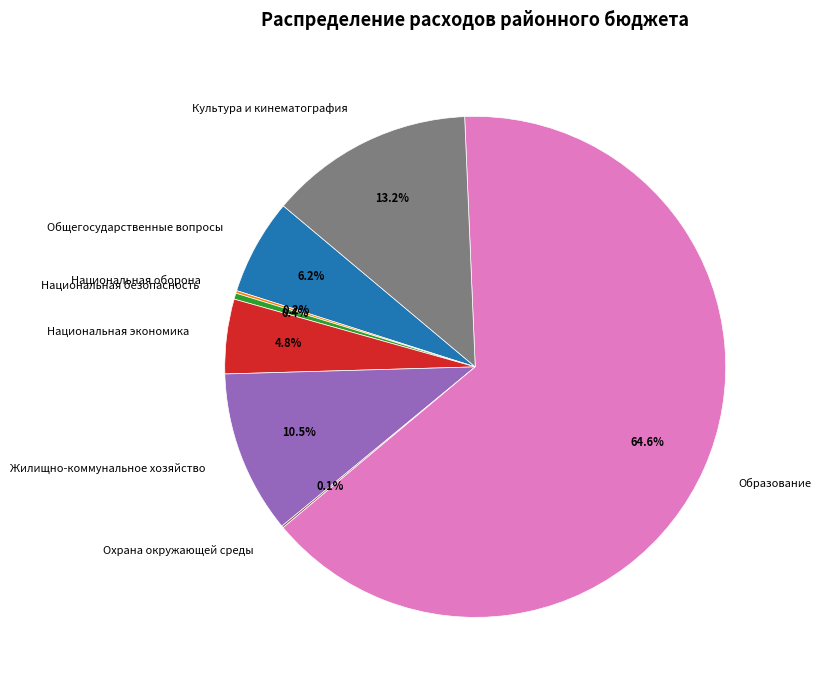

Combined, do Национальная безопасность and Образование account for over 50%?

Yes